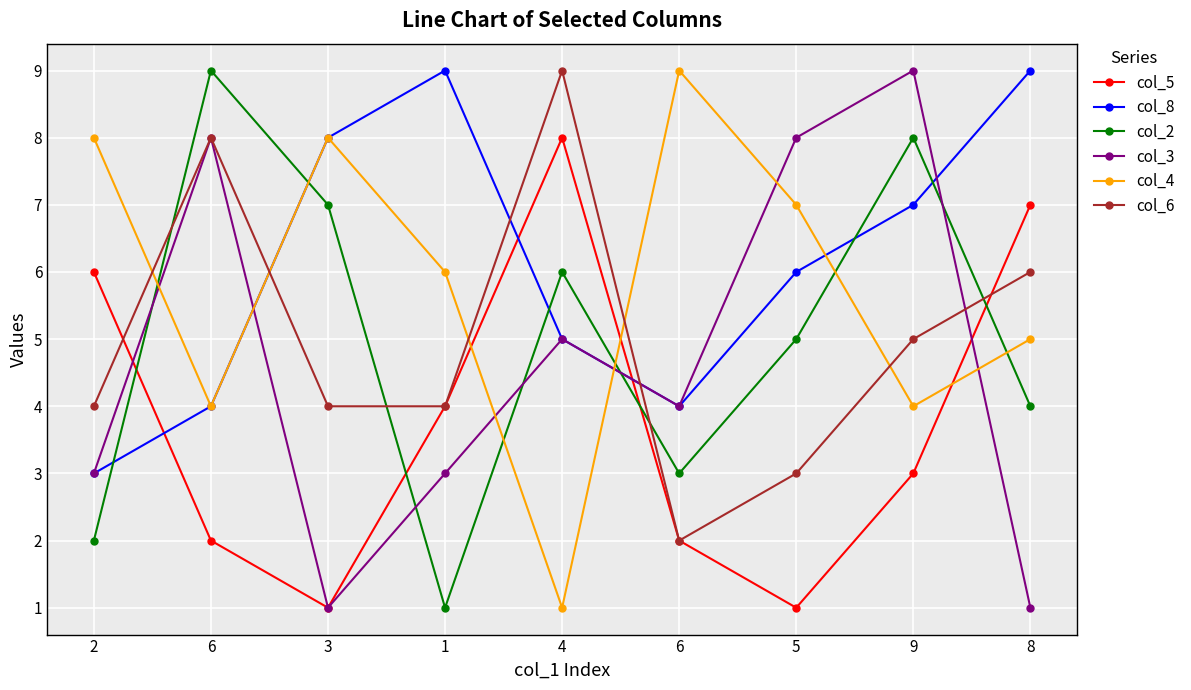

Count the col_5 values in the range 2 to 6.

5